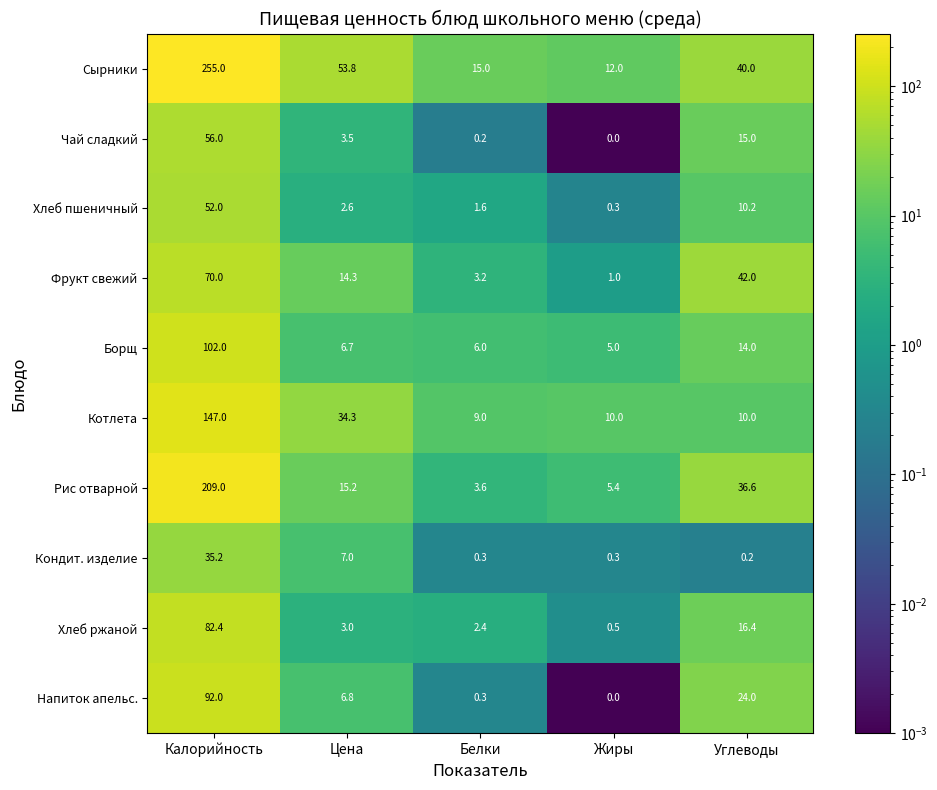

What is the difference between the Рис отварной values at Жиры and Цена?

9.8